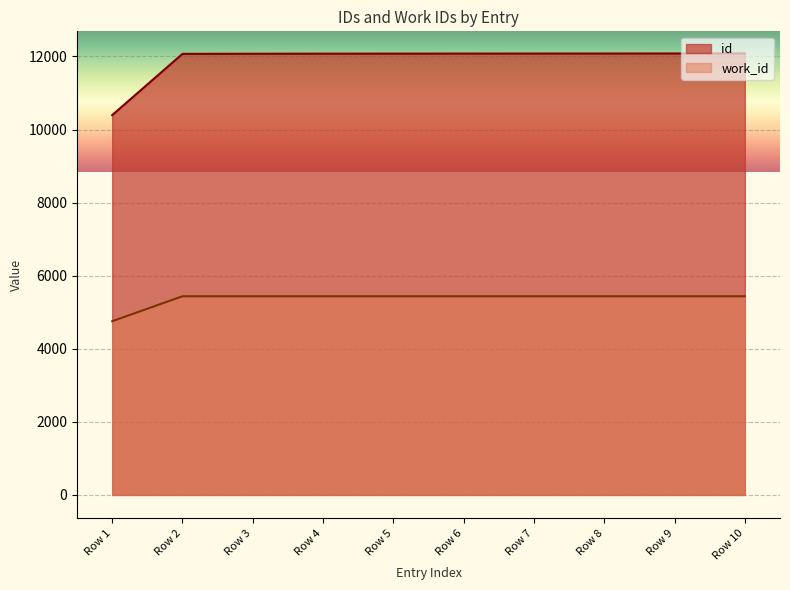

What is the minimum value shown in the chart?

4754.3